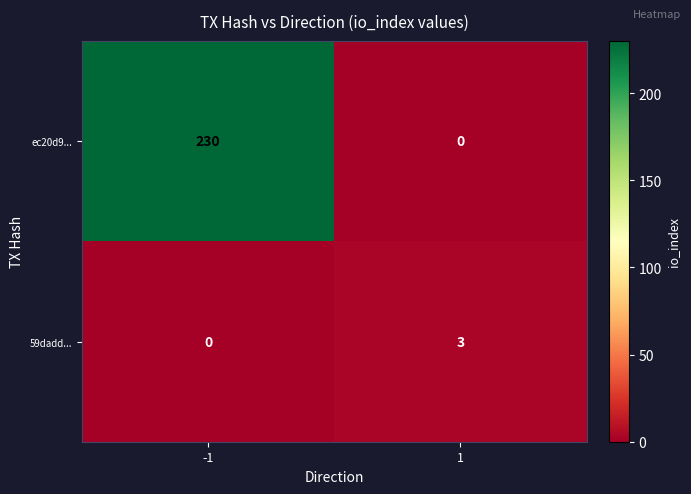

Reading left to right, extract all data points from this chart.

ec20d9...: 230	0
59dadd...: 0	3